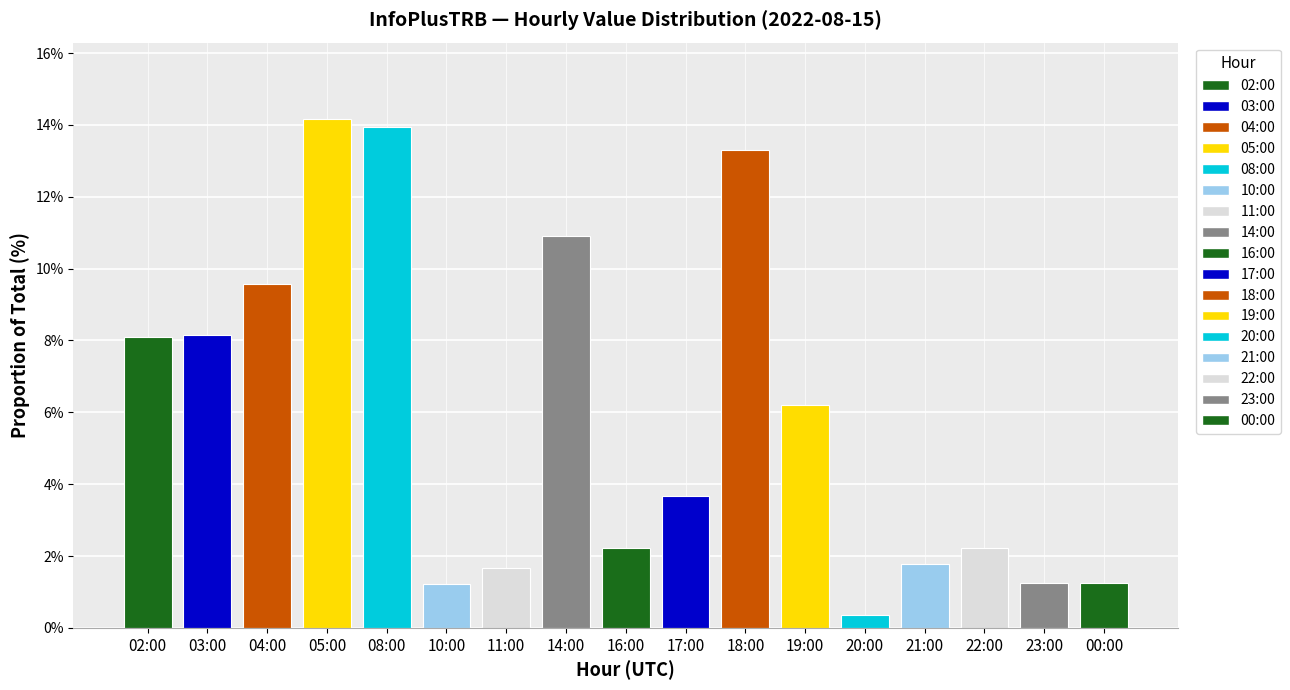

What is the ratio of the value at 05:00 to the value at 00:00?

11.2